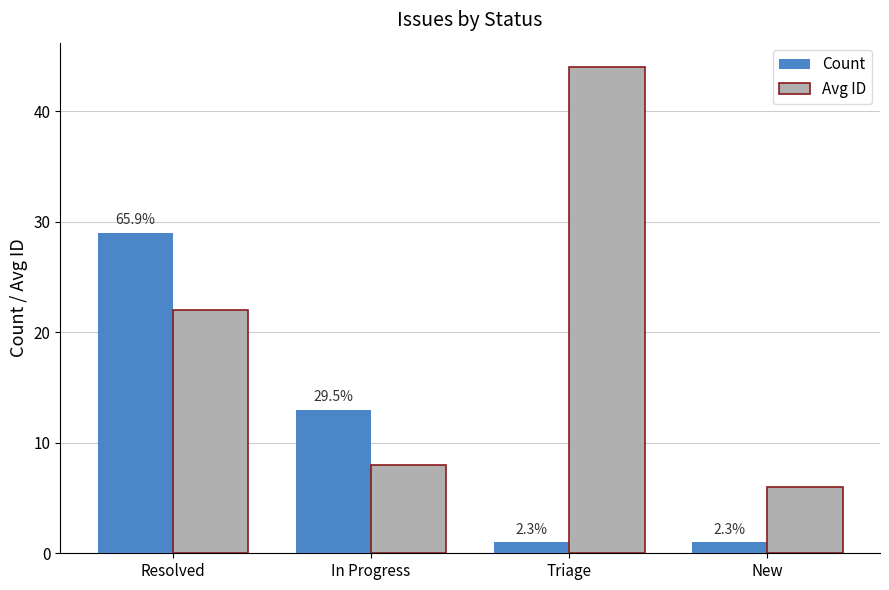

Which series has the widest spread of values?

Avg ID